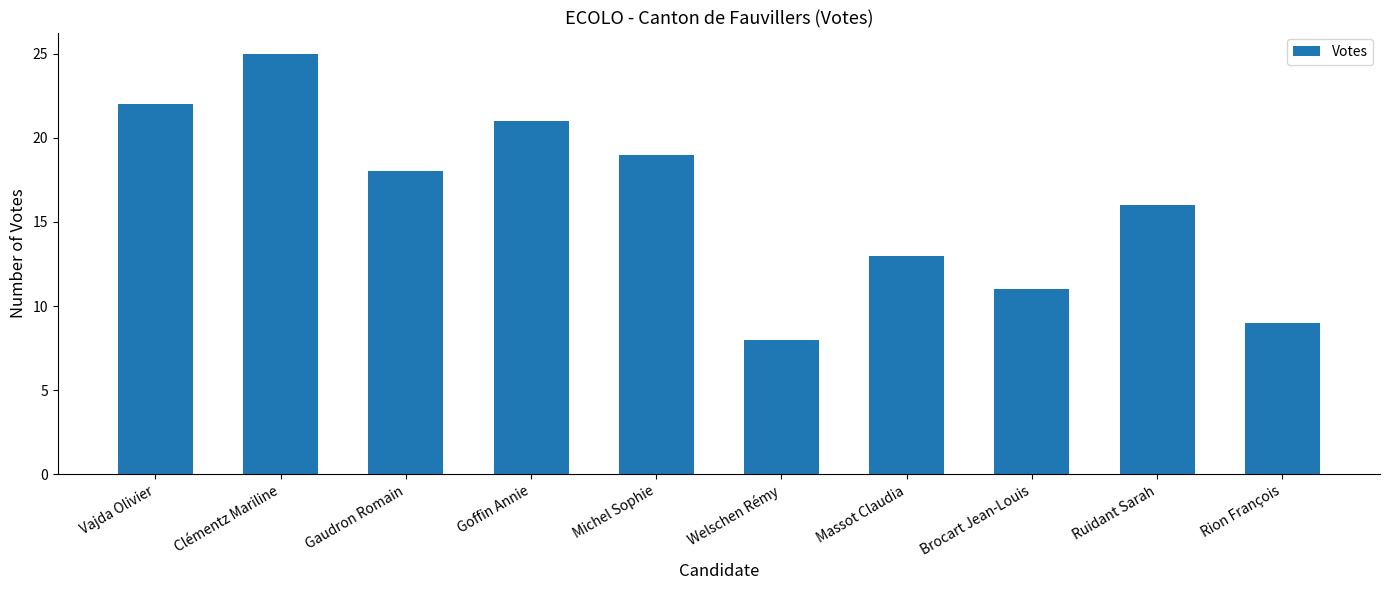

Read the value at Massot Claudia.

13